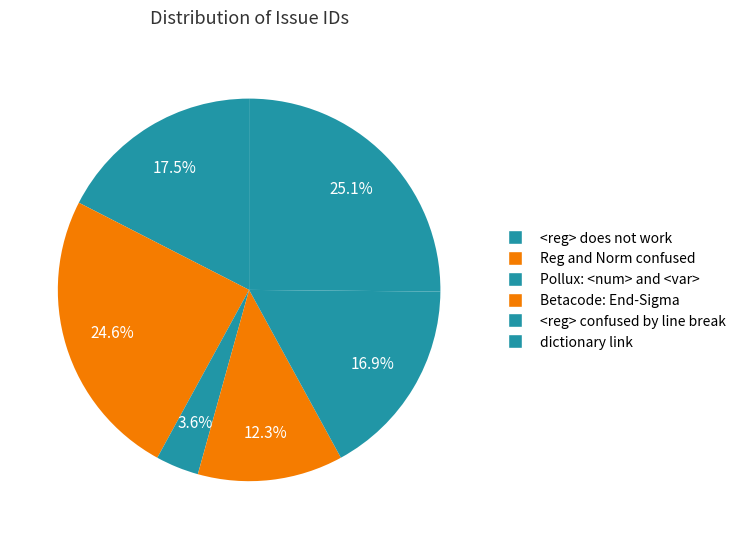

Count the number of slices in the pie.

6